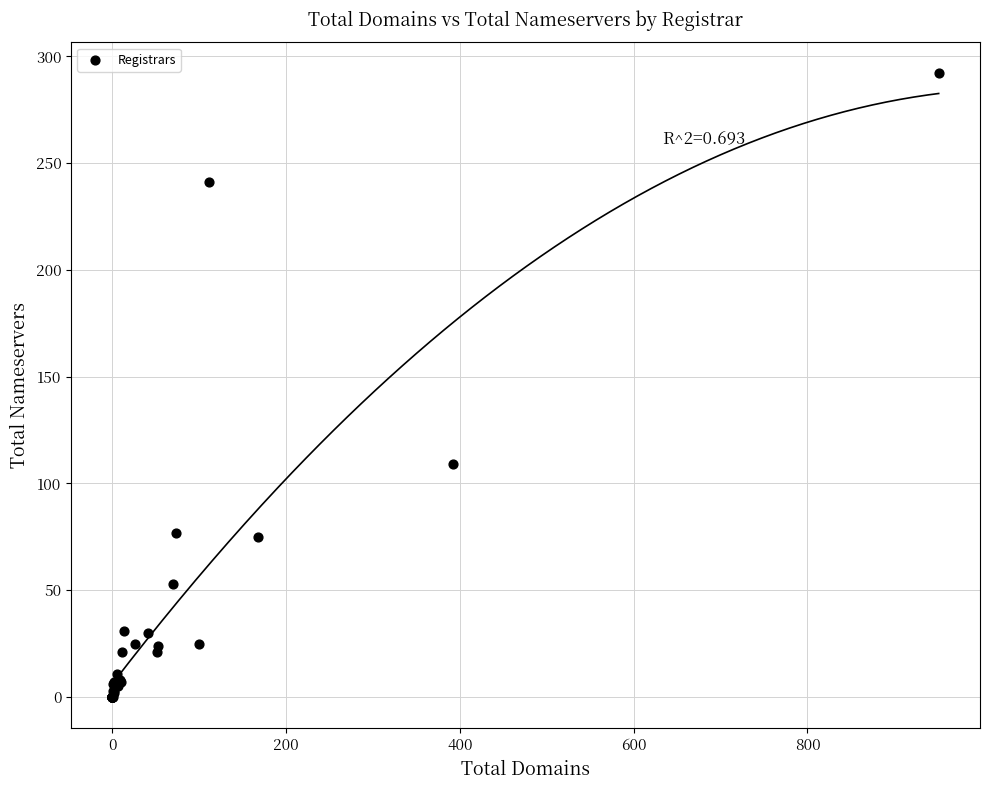

What Y value in the scatter plot is closest to 146?

109